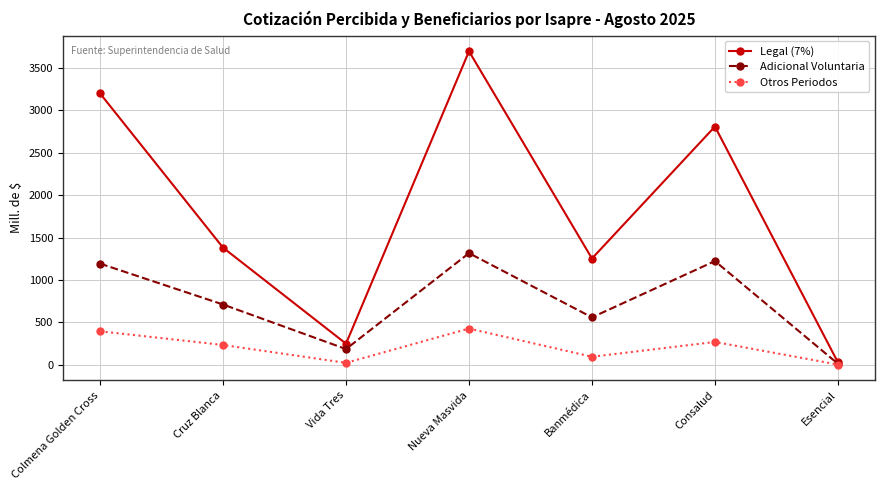

What is the smallest value displayed?

4.7